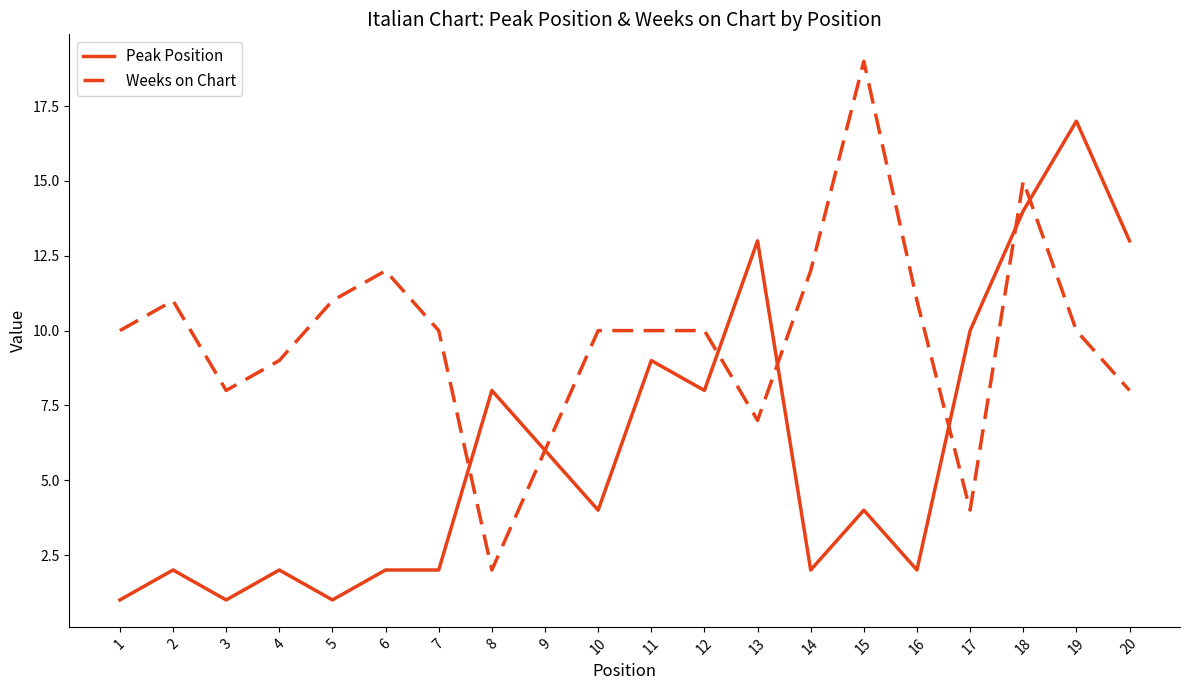

What is the spread (max minus min) of values at 20?

5